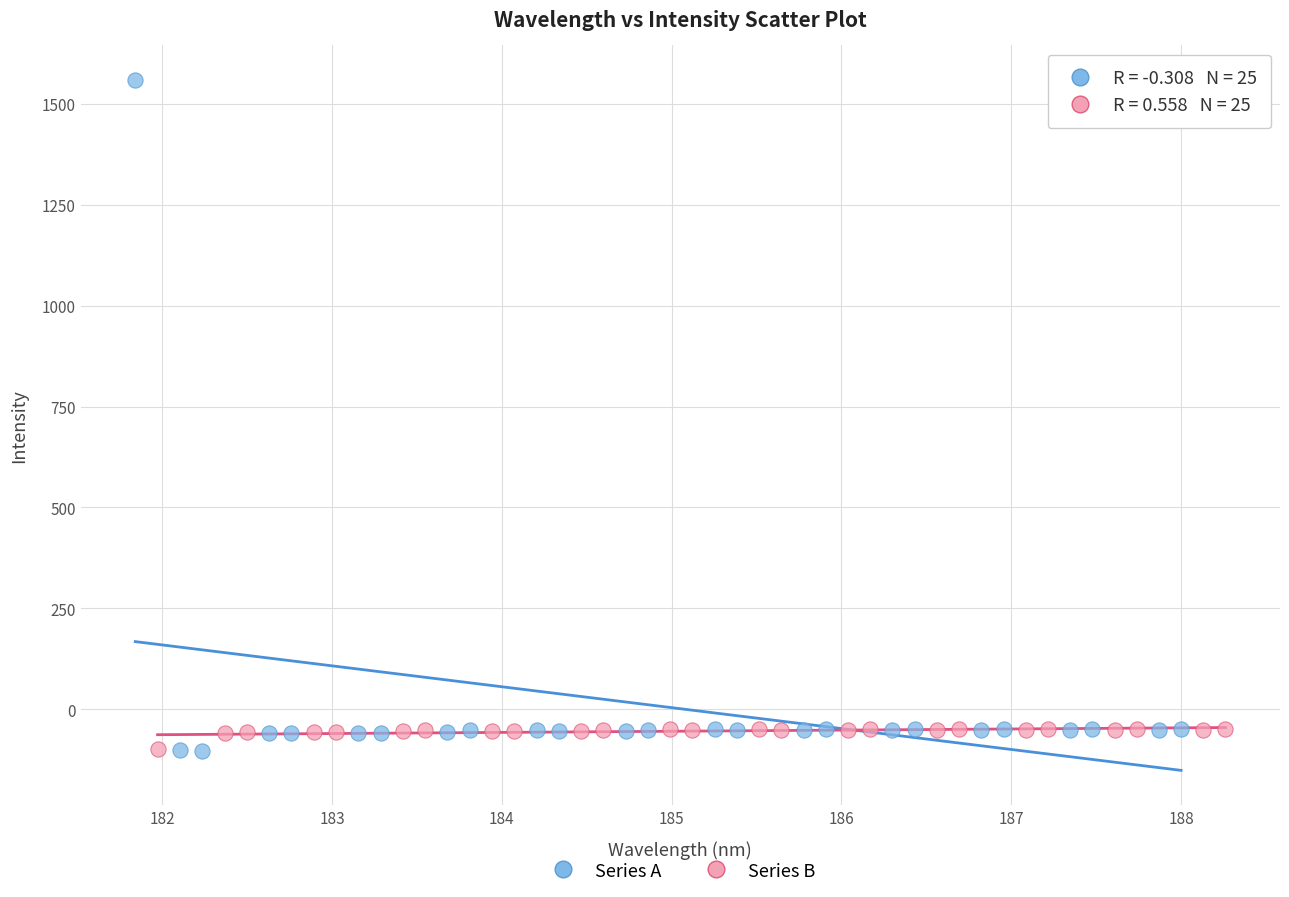

Which series has the widest spread of Y values?

Series A